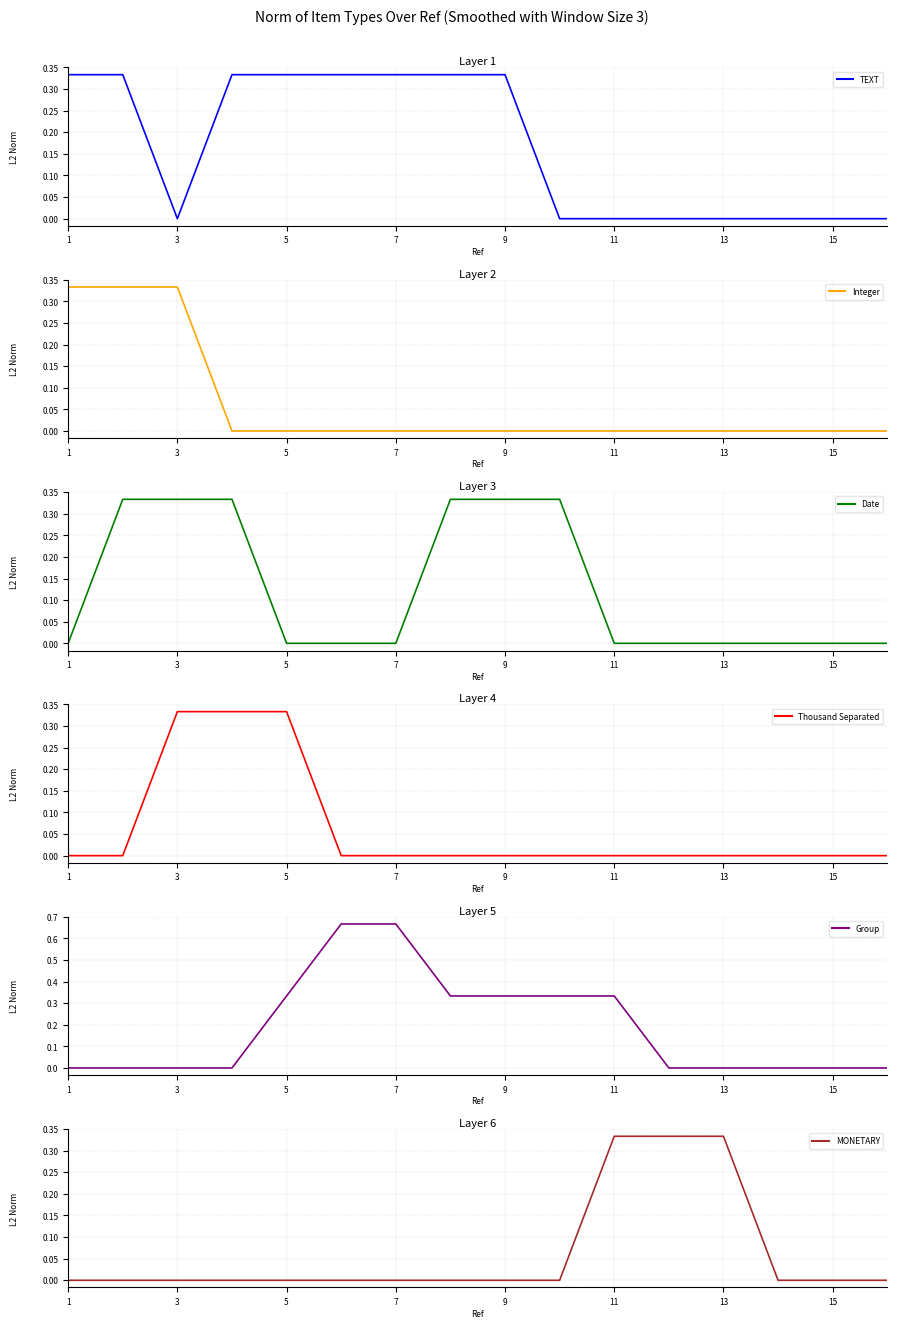

True or false: Integer and Date intersect in this chart.

False